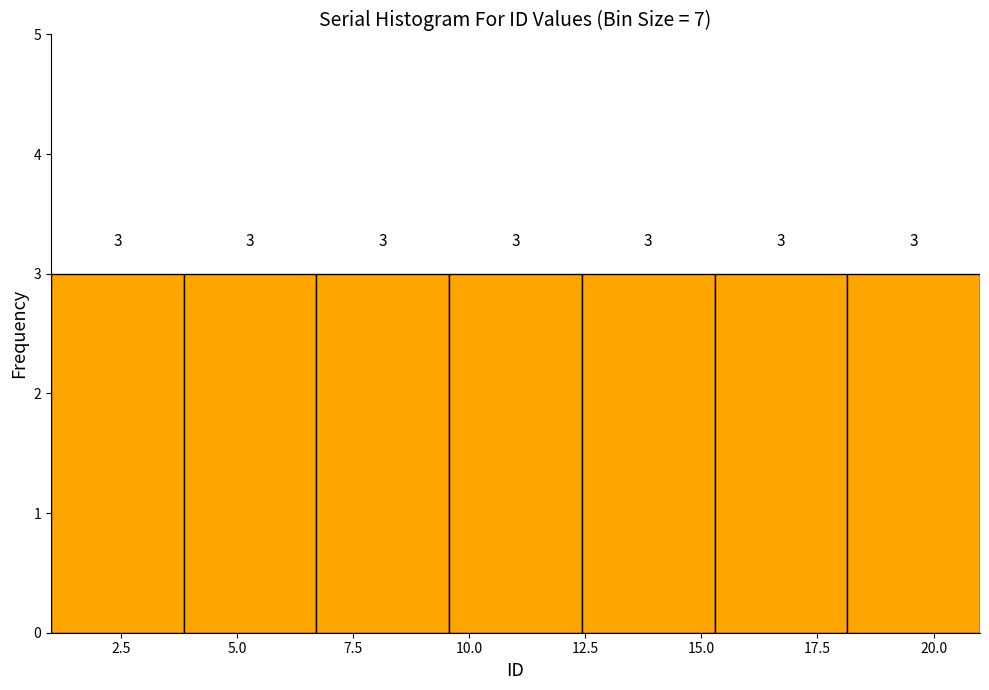

Reading left to right, list every bar in this chart as the range it spans on the x-axis followed by its height. The bar edges are not printed on the chart, so give them approximately, as read against the axis.

1.0 to 4.0: 3
4.0 to 6.5: 3
6.5 to 9.5: 3
9.5 to 12.5: 3
12.5 to 15.5: 3
15.5 to 18.0: 3
18.0 to 21.0: 3